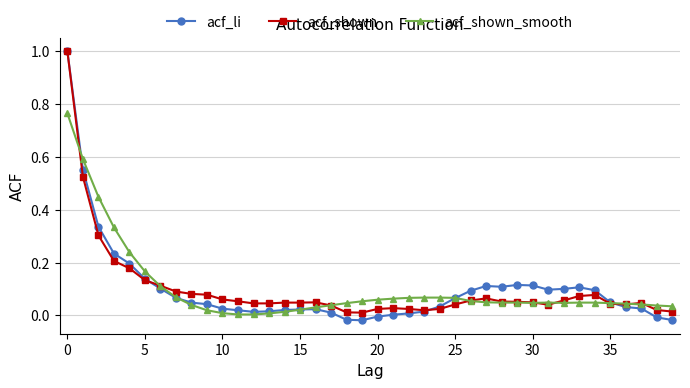

Which series has the largest range (max minus min)?

acf_li